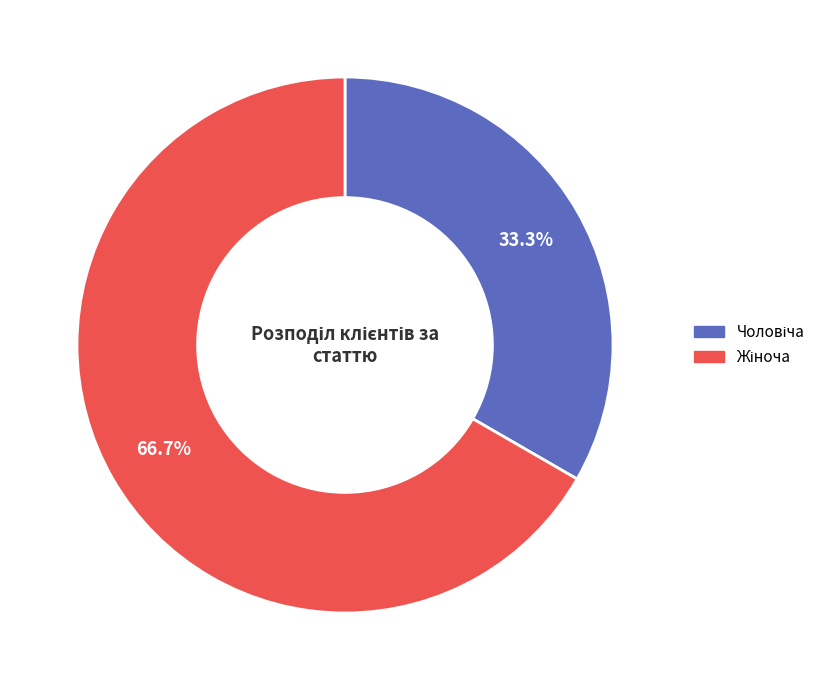

Does any single category account for the majority?

Yes